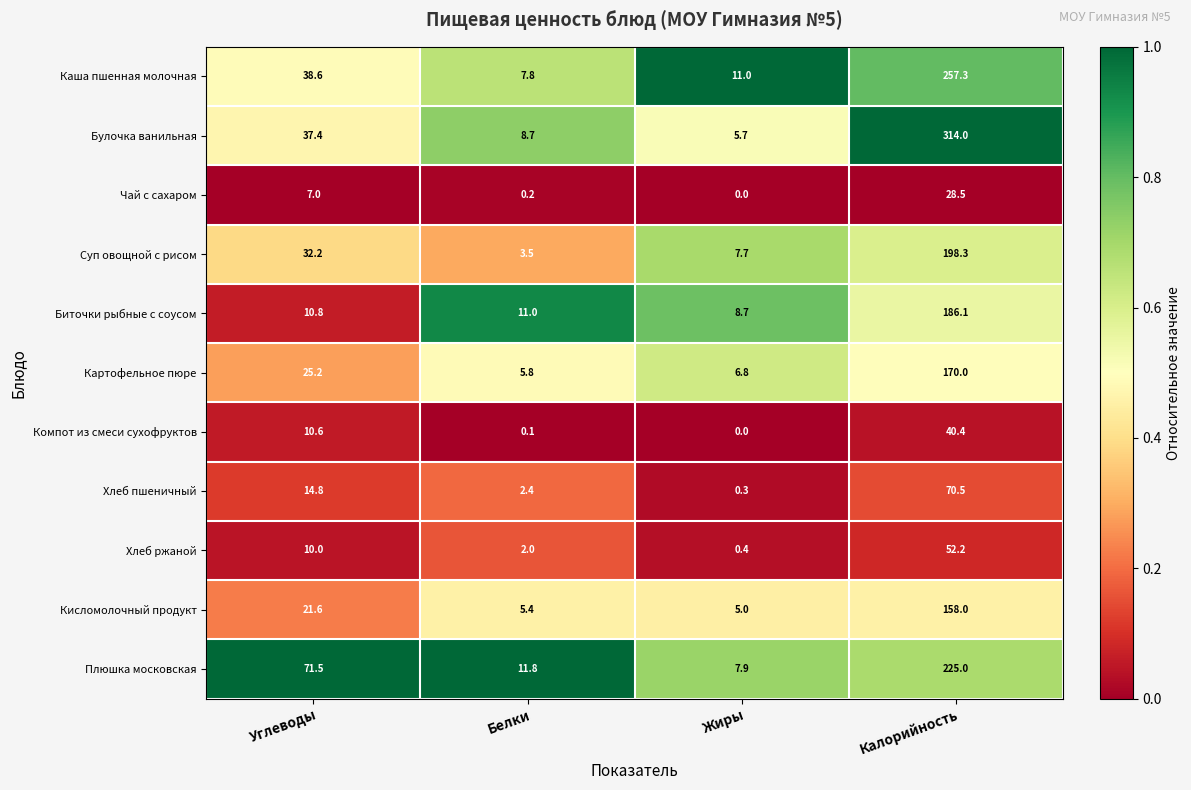

What is the total value across all series at Жиры?

53.5